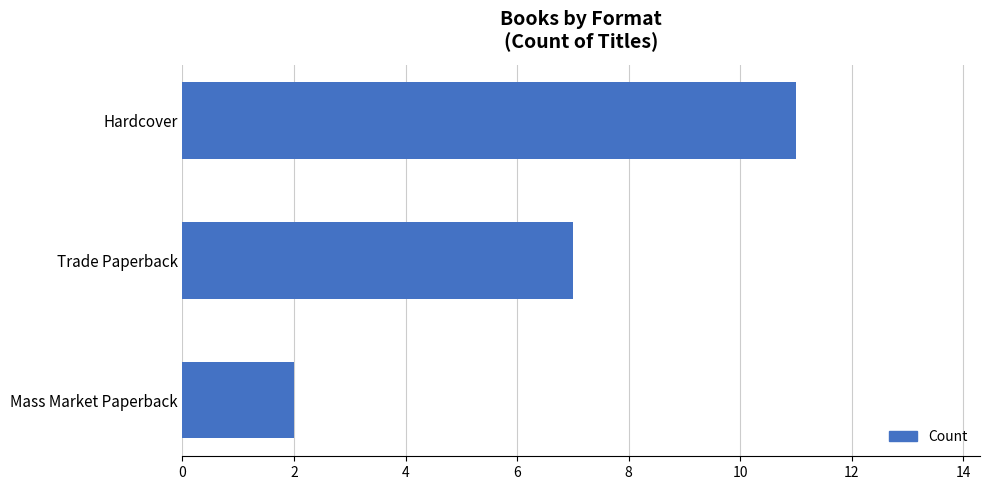

What is the difference between the maximum and second lowest values?

4